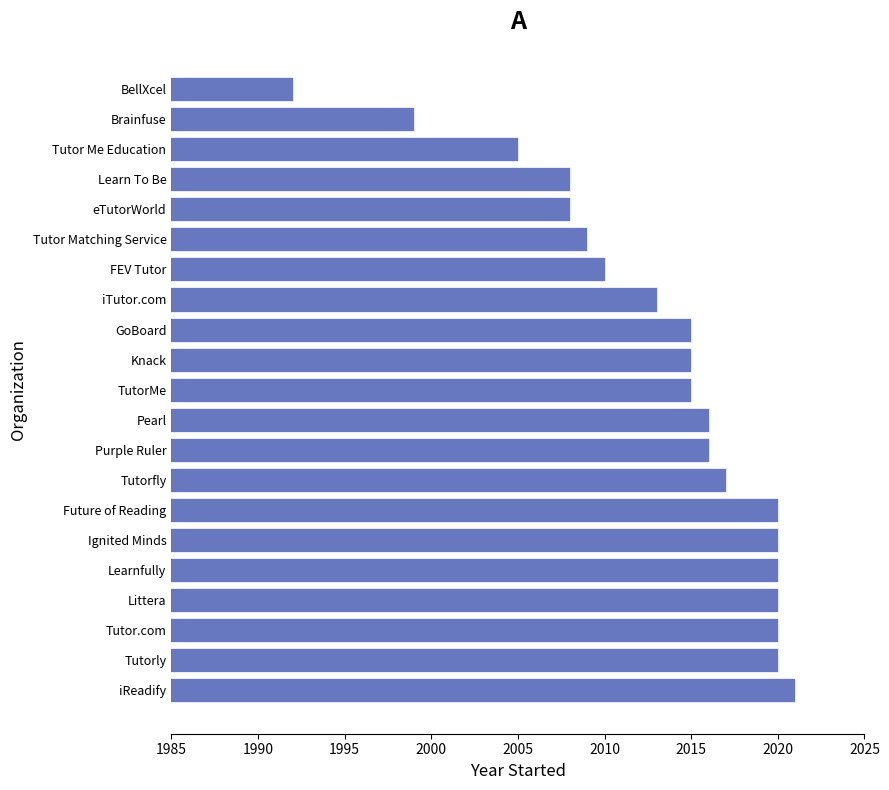

What is the change in value from iTutor.com to Learn To Be?

-5